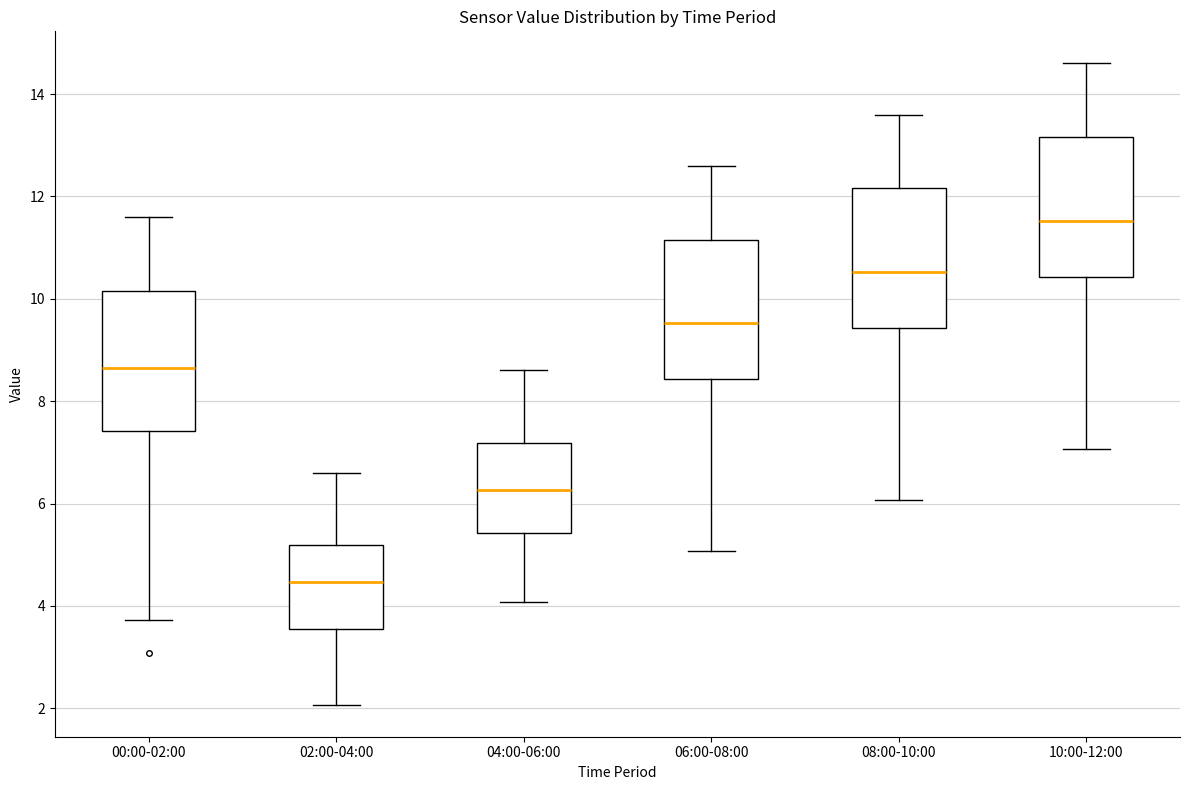

Reading left to right, read every box against the y-axis: the position of its median line, the range the box covers, and the ends of its whiskers. The values are not printed on the chart, so give them approximately, as read against the axis.

00:00-02:00: median 8.6, box 7.4 to 10.2, whiskers 3.8 to 11.6
02:00-04:00: median 4.4, box 3.6 to 5.2, whiskers 2.0 to 6.6
04:00-06:00: median 6.2, box 5.4 to 7.2, whiskers 4.0 to 8.6
06:00-08:00: median 9.6, box 8.4 to 11.2, whiskers 5.0 to 12.6
08:00-10:00: median 10.6, box 9.4 to 12.2, whiskers 6.0 to 13.6
10:00-12:00: median 11.6, box 10.4 to 13.2, whiskers 7.0 to 14.6